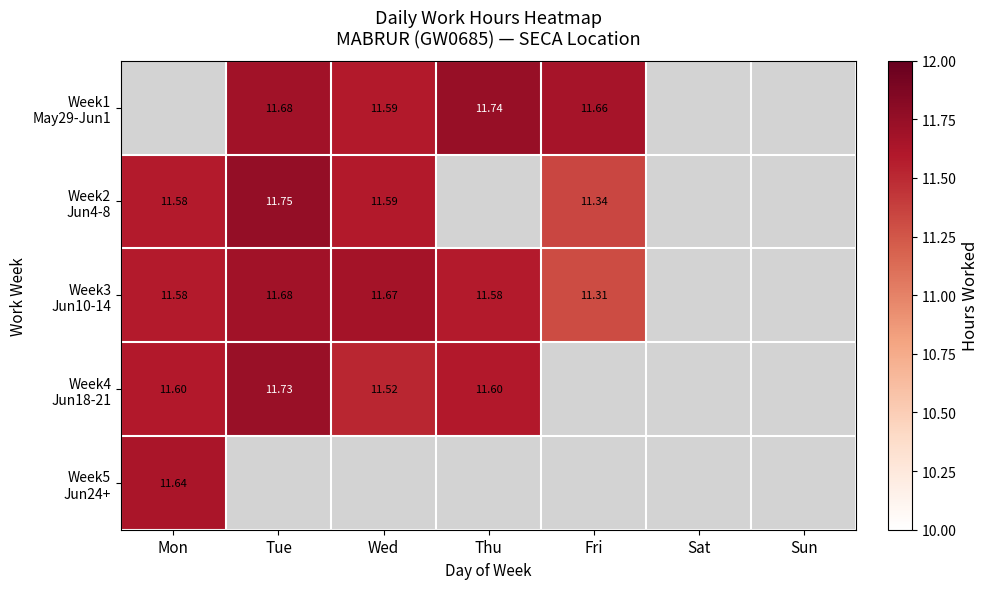

At which label is Week5 Jun24+ closest to 11?

Mon